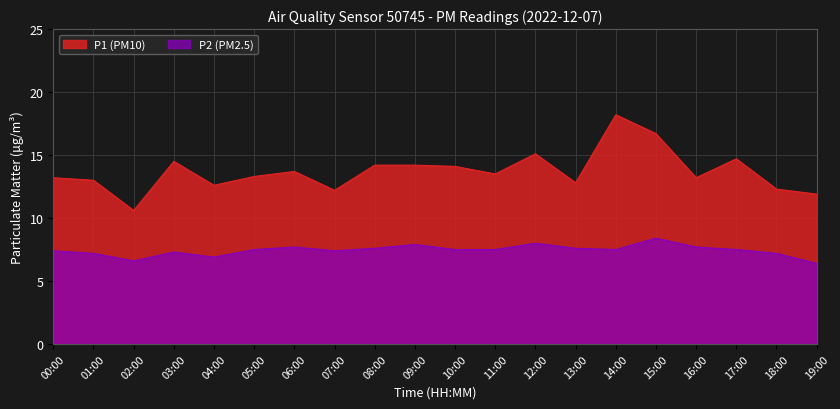

What is the total value across all series at 03:00?

21.8